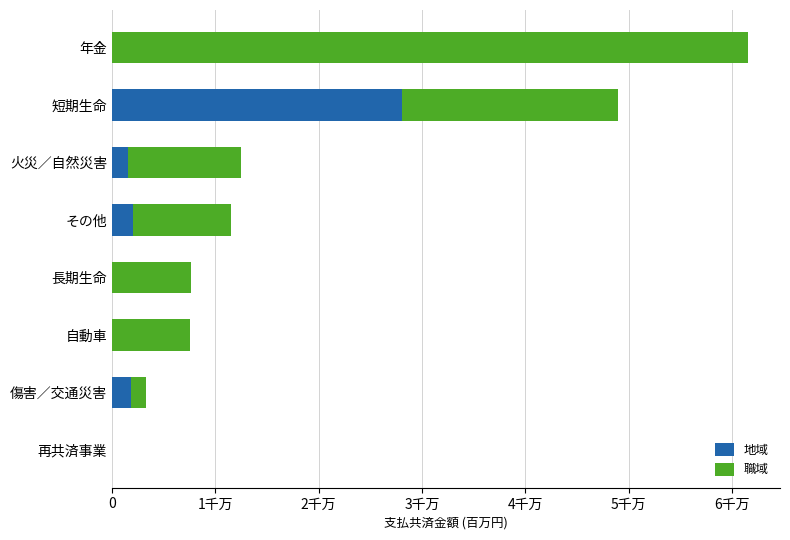

List the series in order of their peak value, highest first.

職域, 地域